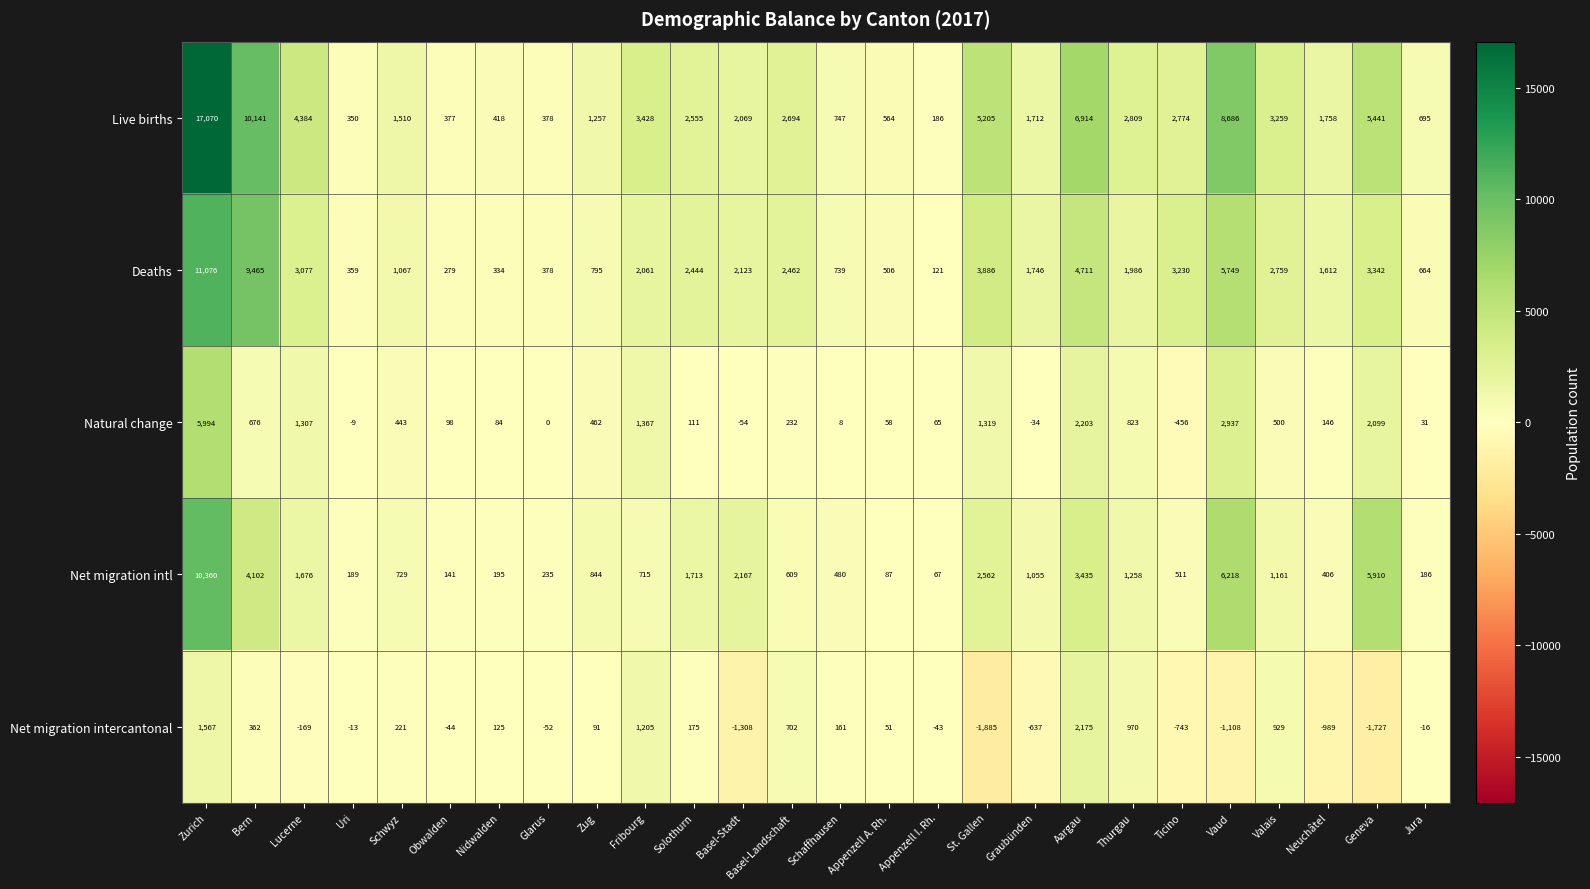

Which series changed the most between Lucerne and Fribourg?

Net migration intercantonal